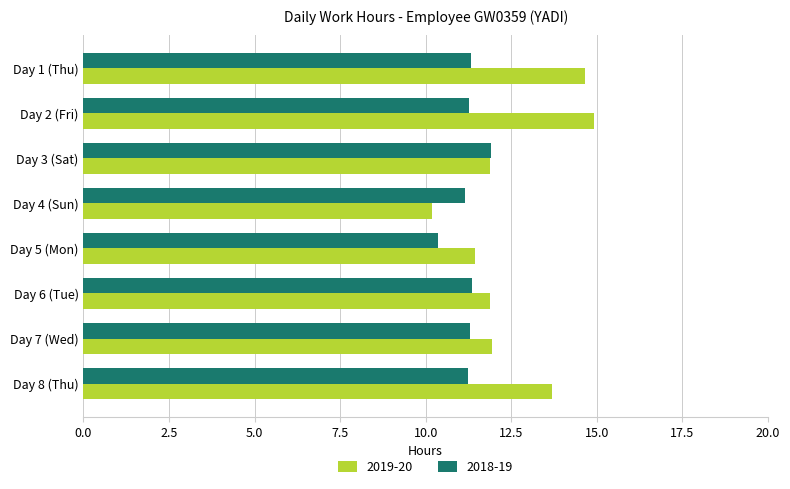

Which series has the largest total across all categories?

2019-20